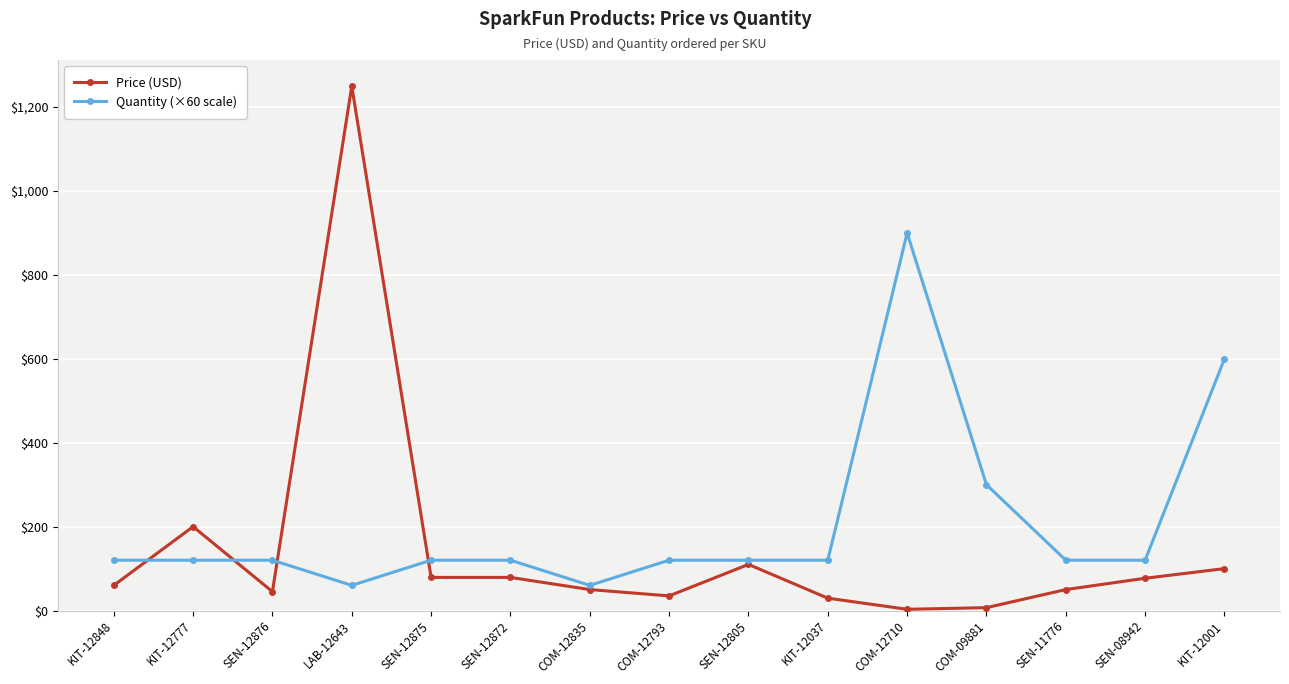

How many data points in Price (USD) are above 59?

8